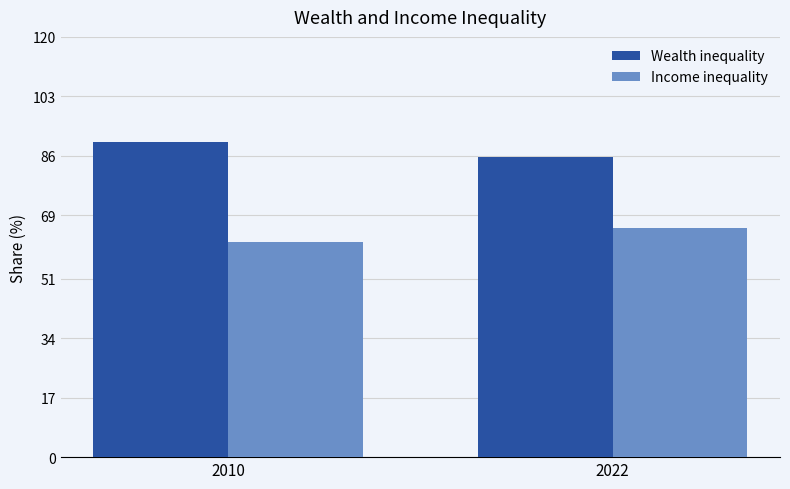

Which label corresponds to the smallest value in the chart?

2010